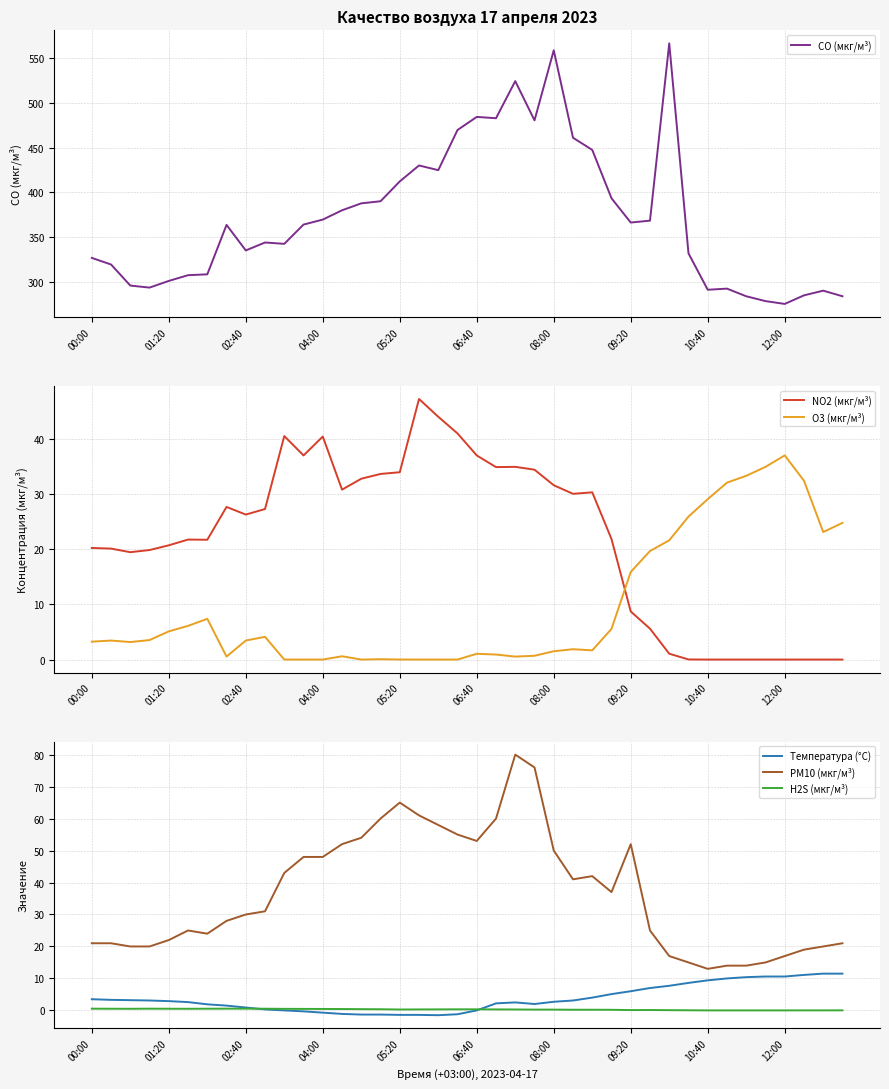

How many positive values does the NO2 (мкг/м³) series have?

32